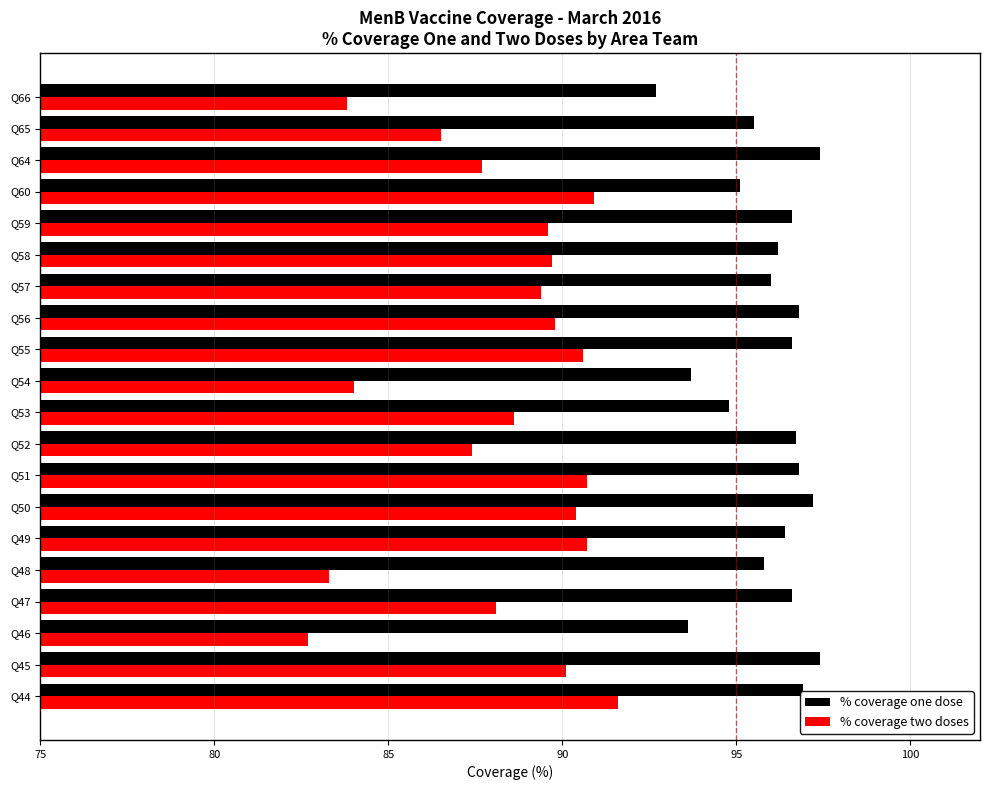

What is the minimum value shown in the chart?

82.7